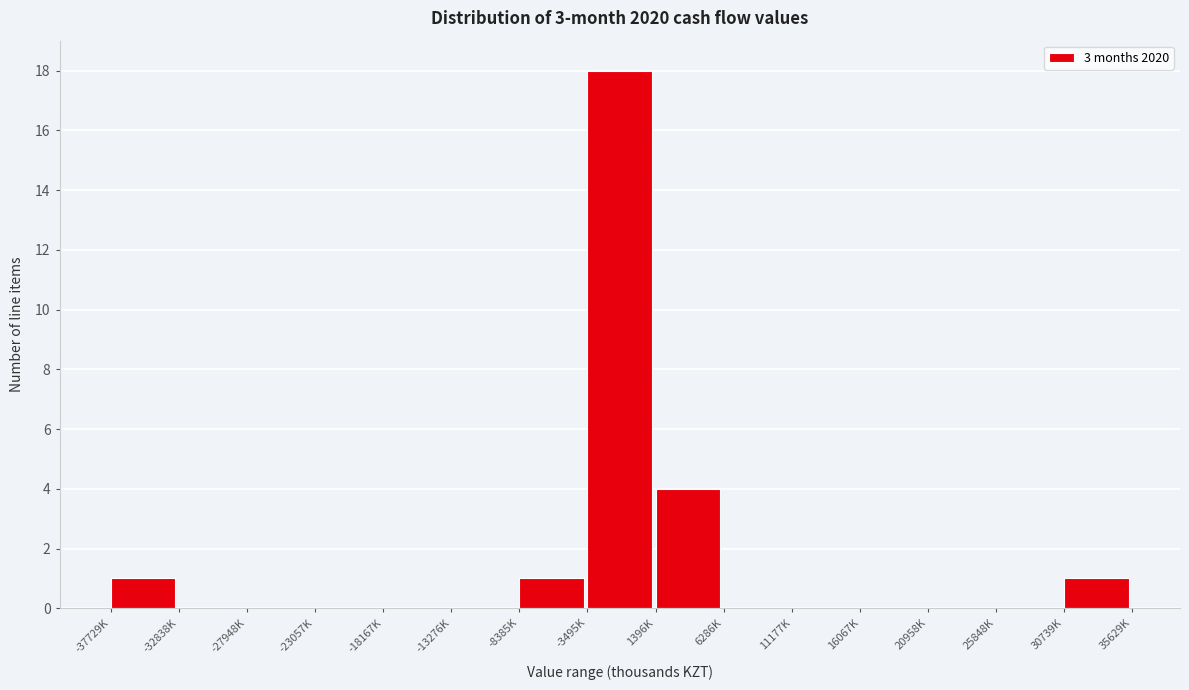

Reading left to right, list all the values displayed in this chart.

-37729K=1	-32838K=0	-27948K=0	-23057K=0	-18167K=0	-13276K=0	-8385K=1	-3495K=18	1396K=4	6286K=0	11177K=0	16067K=0	20958K=0	25848K=0	30739K=1